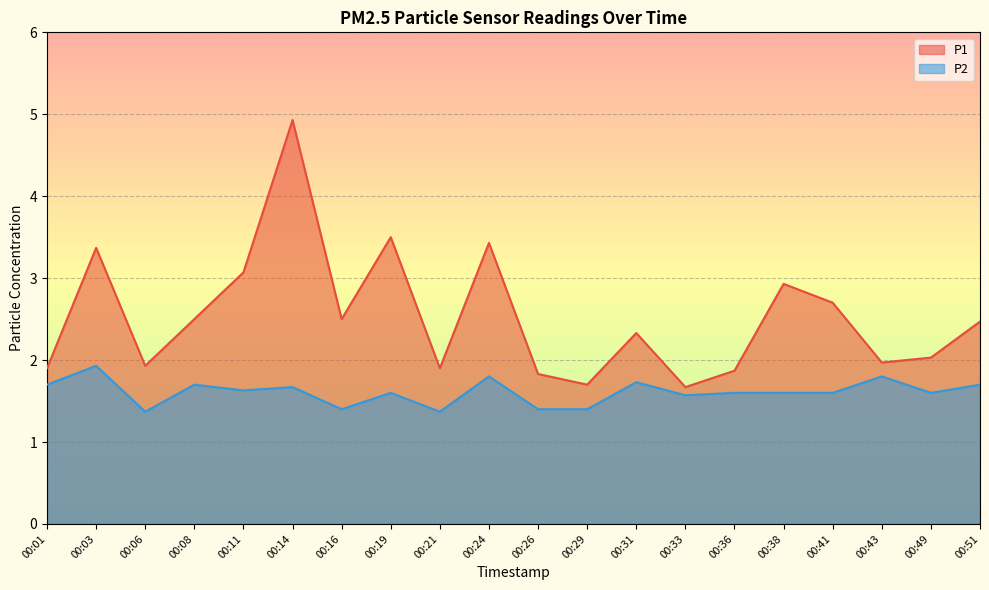

Reading left to right, what are all the values shown in this chart?

P1: 00:01=1.9	00:03=3.4	00:06=1.9	00:08=2.5	00:11=3.1	00:14=4.9	00:16=2.5	00:19=3.5	00:21=1.9	00:24=3.4	00:26=1.8	00:29=1.7	00:31=2.3	00:33=1.7	00:36=1.9	00:38=2.9	00:41=2.7	00:43=2.0	00:49=2.0	00:51=2.5
P2: 00:01=1.7	00:03=1.9	00:06=1.4	00:08=1.7	00:11=1.6	00:14=1.7	00:16=1.4	00:19=1.6	00:21=1.4	00:24=1.8	00:26=1.4	00:29=1.4	00:31=1.7	00:33=1.6	00:36=1.6	00:38=1.6	00:41=1.6	00:43=1.8	00:49=1.6	00:51=1.7